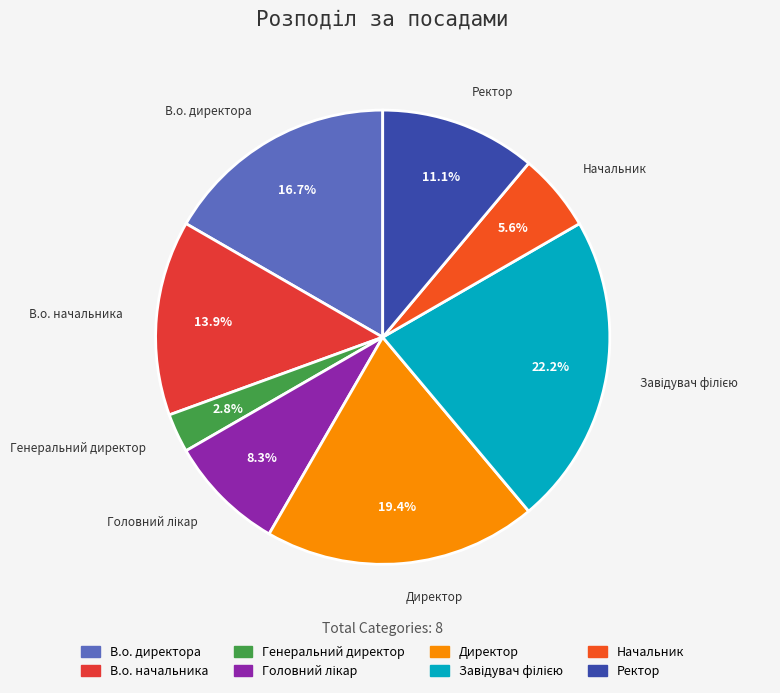

Is there a majority slice in this chart?

No